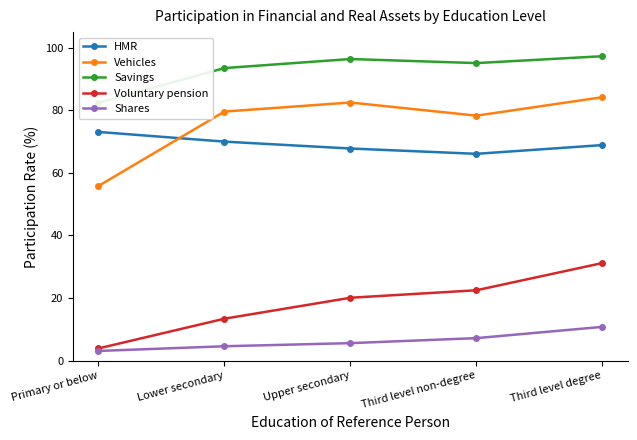

Is it true that HMR equals 66.1 at Third level non-degree?

True